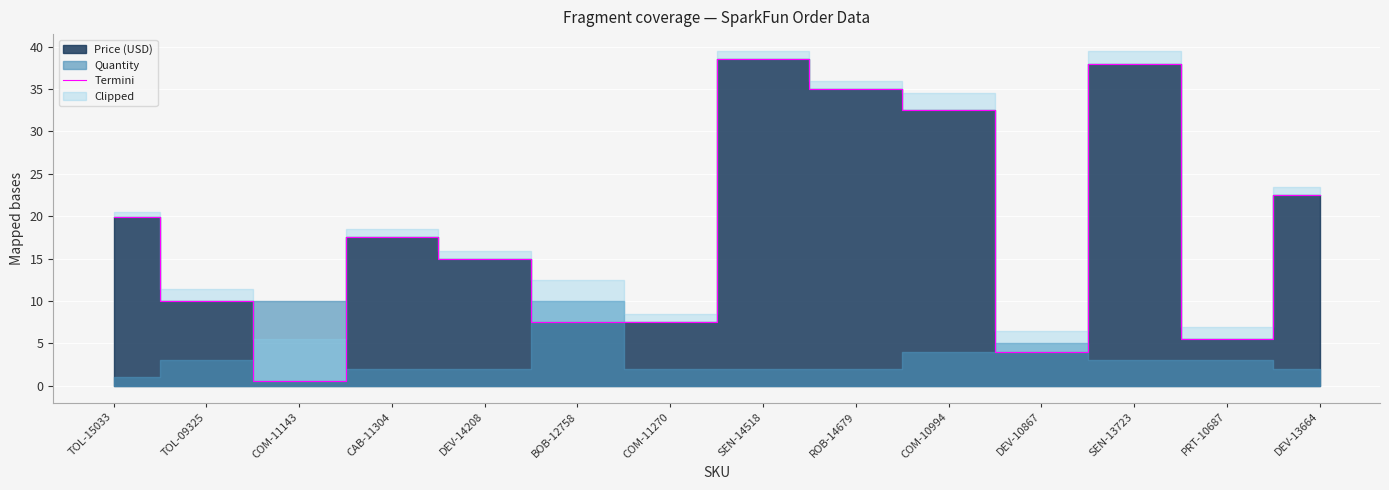

Is it true that the value at DEV-10867 is 1.7?

False